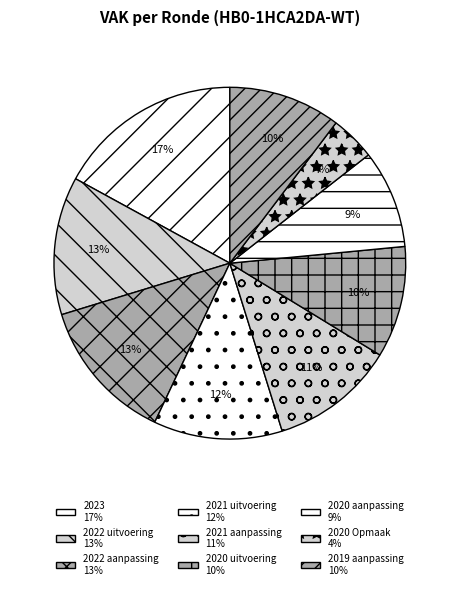

Count the number of slices in the pie.

9